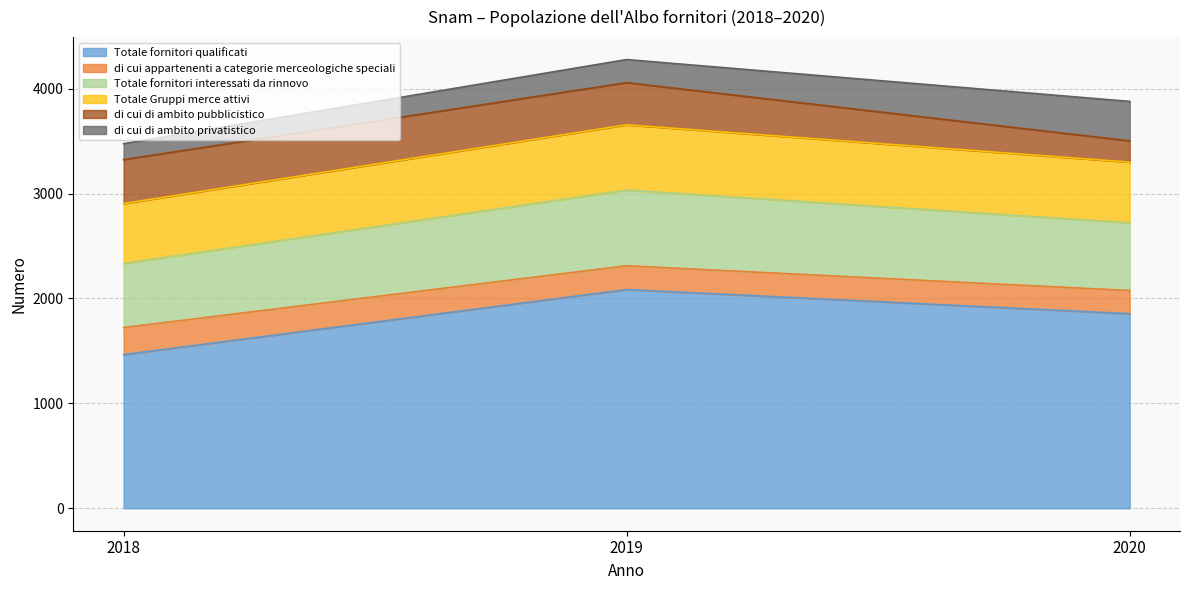

How many di cui appartenenti a categorie merceologiche speciali values are between 221 and 258?

3